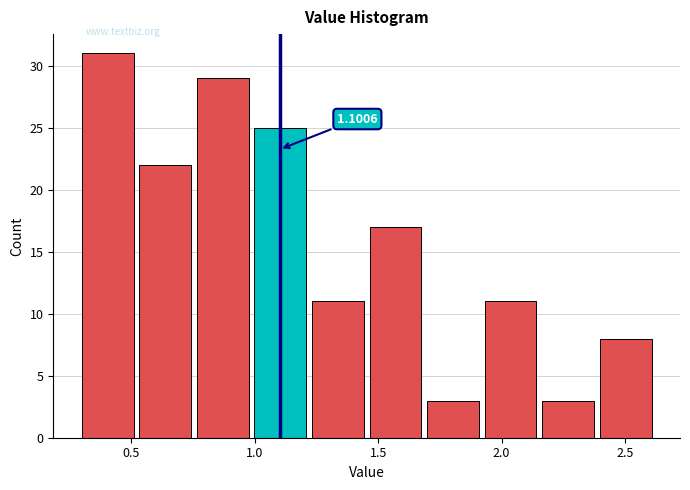

Which range on the x-axis has the tallest bar?

0.30 to 0.55